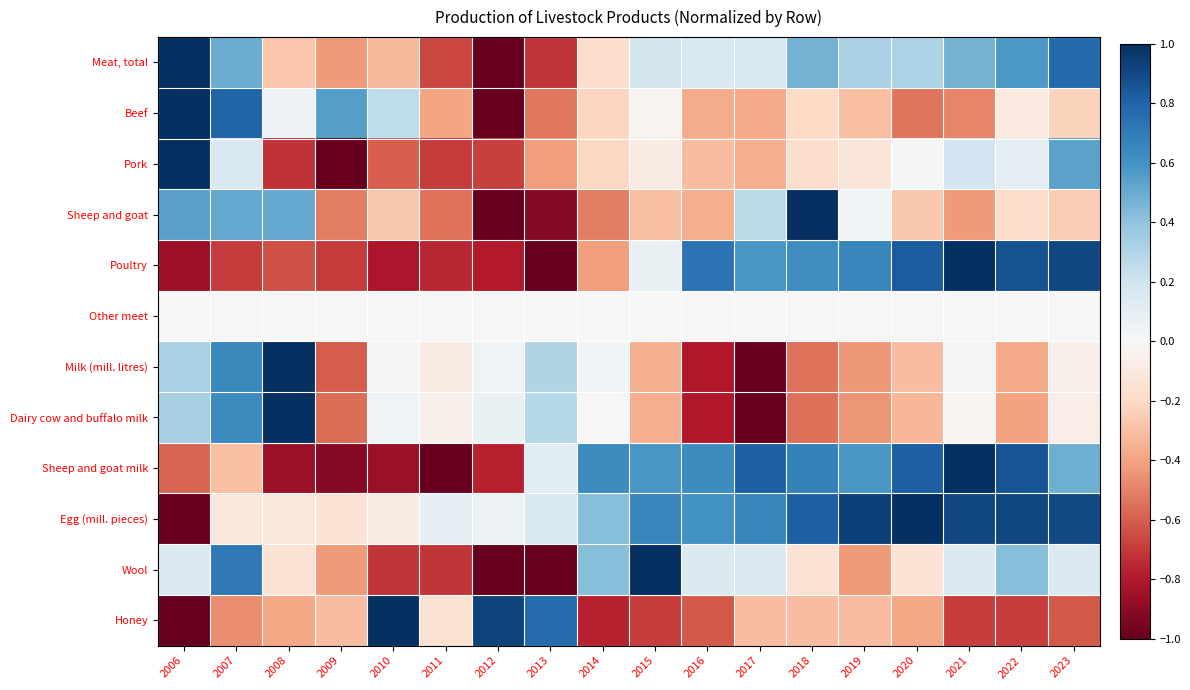

What is the greatest value displayed?

1.0